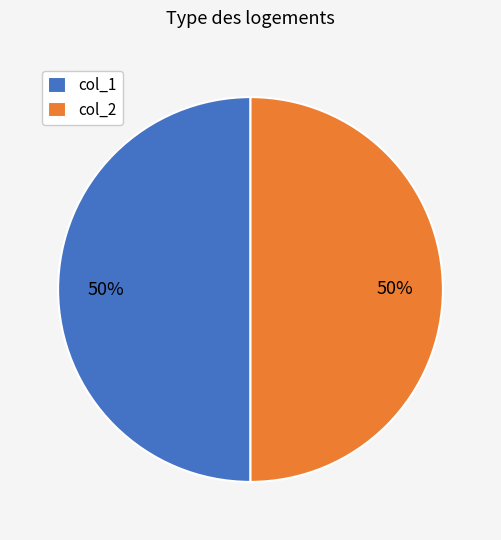

Count the number of slices in the pie.

2